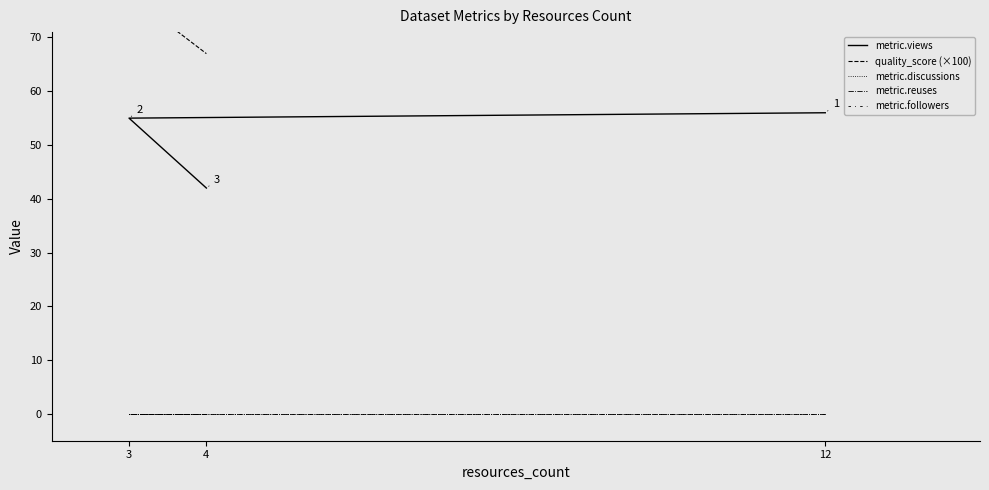

The metric.views series shows 55 at 3. True or false?

True